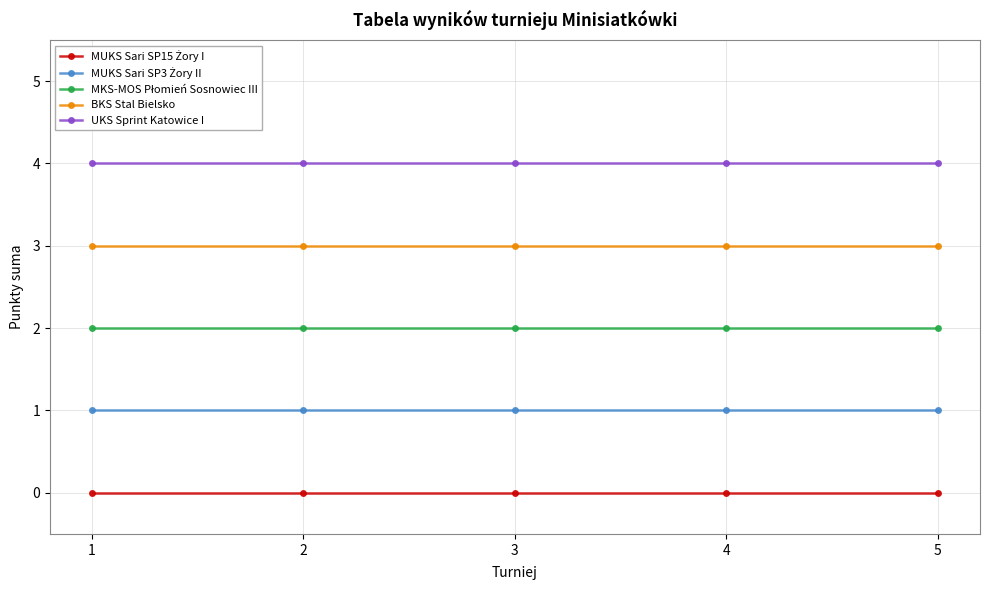

What is the average value of the BKS Stal Bielsko series?

3